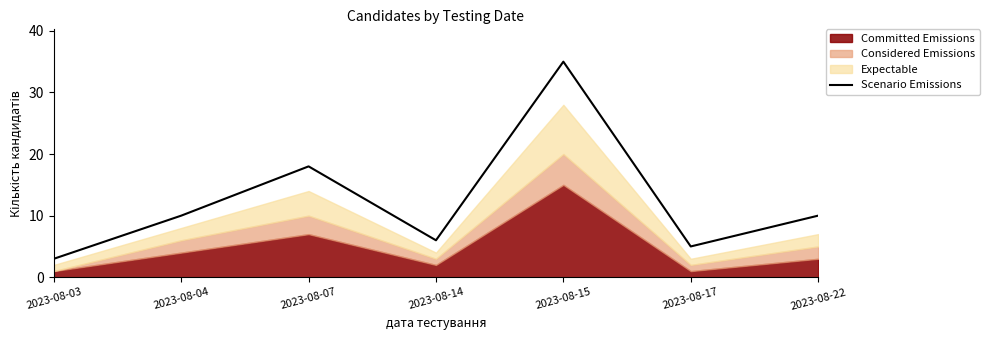

The value of Scenario Emissions at 2023-08-04 is 6. True or false?

False